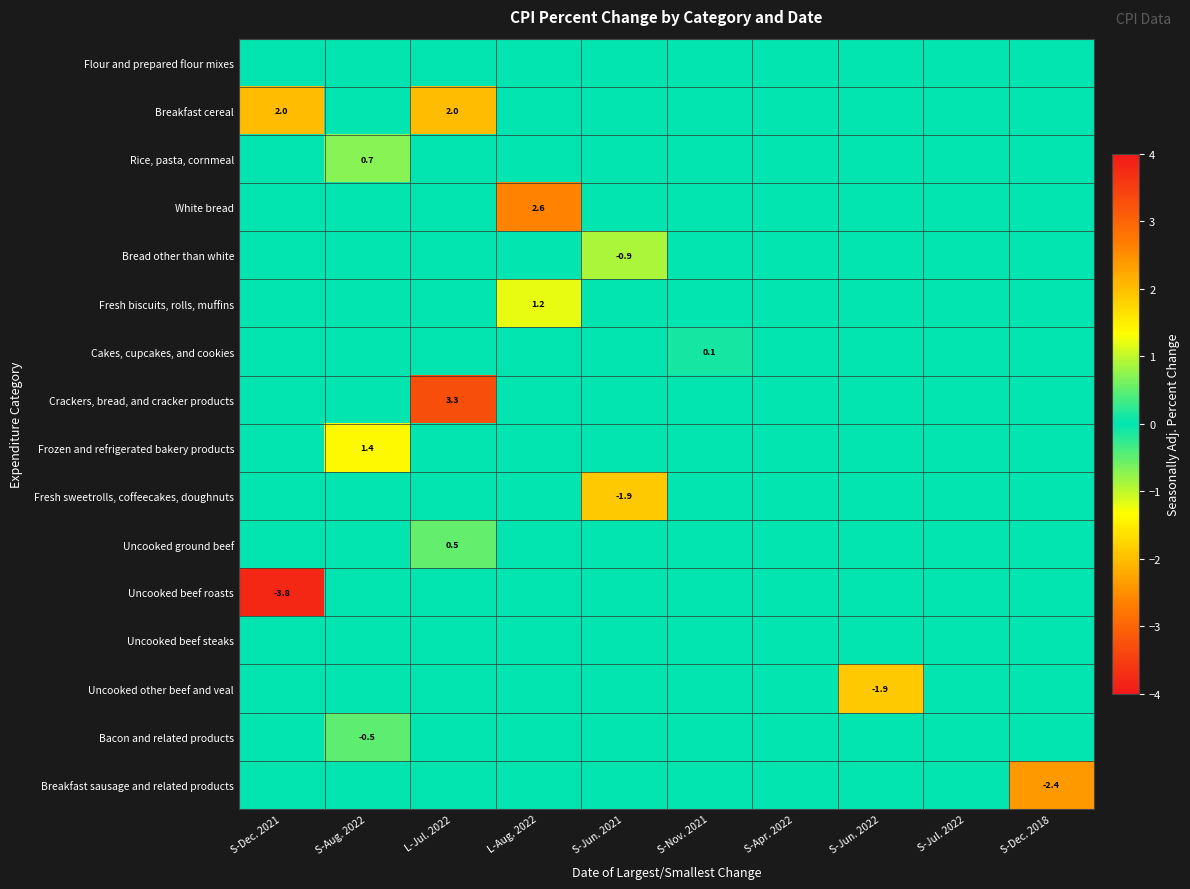

The Uncooked beef roasts series shows -6.0 at S-Dec. 2021. True or false?

False